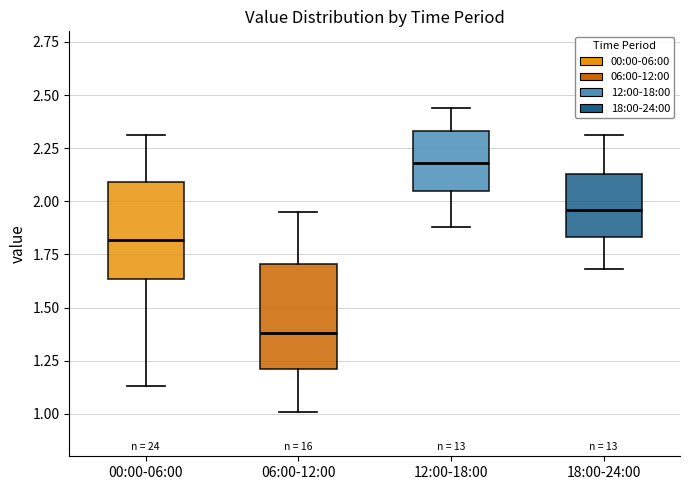

Reading left to right, read every box against the y-axis: the position of its median line, the range the box covers, and the ends of its whiskers. The values are not printed on the chart, so give them approximately, as read against the axis.

00:00-06:00: median 1.80, box 1.65 to 2.10, whiskers 1.15 to 2.30
06:00-12:00: median 1.40, box 1.20 to 1.70, whiskers 1.00 to 1.95
12:00-18:00: median 2.20, box 2.05 to 2.35, whiskers 1.90 to 2.45
18:00-24:00: median 1.95, box 1.85 to 2.15, whiskers 1.70 to 2.30